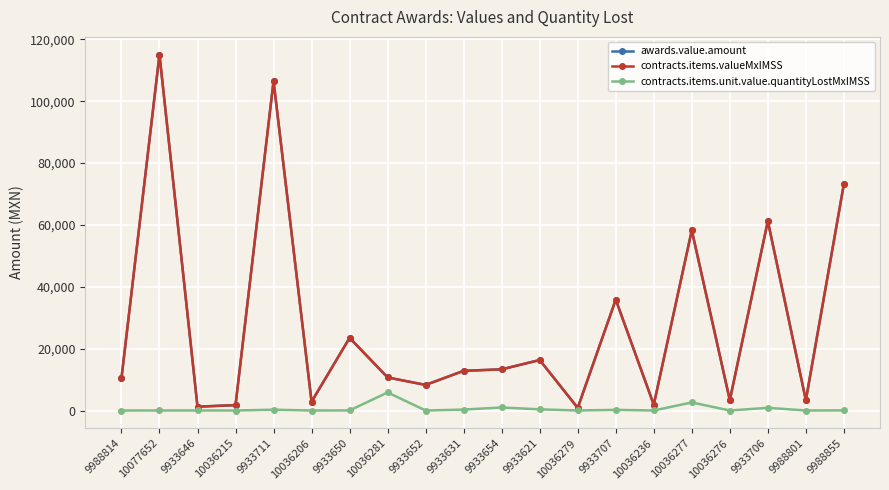

Does the chart have visible grid lines?

Yes